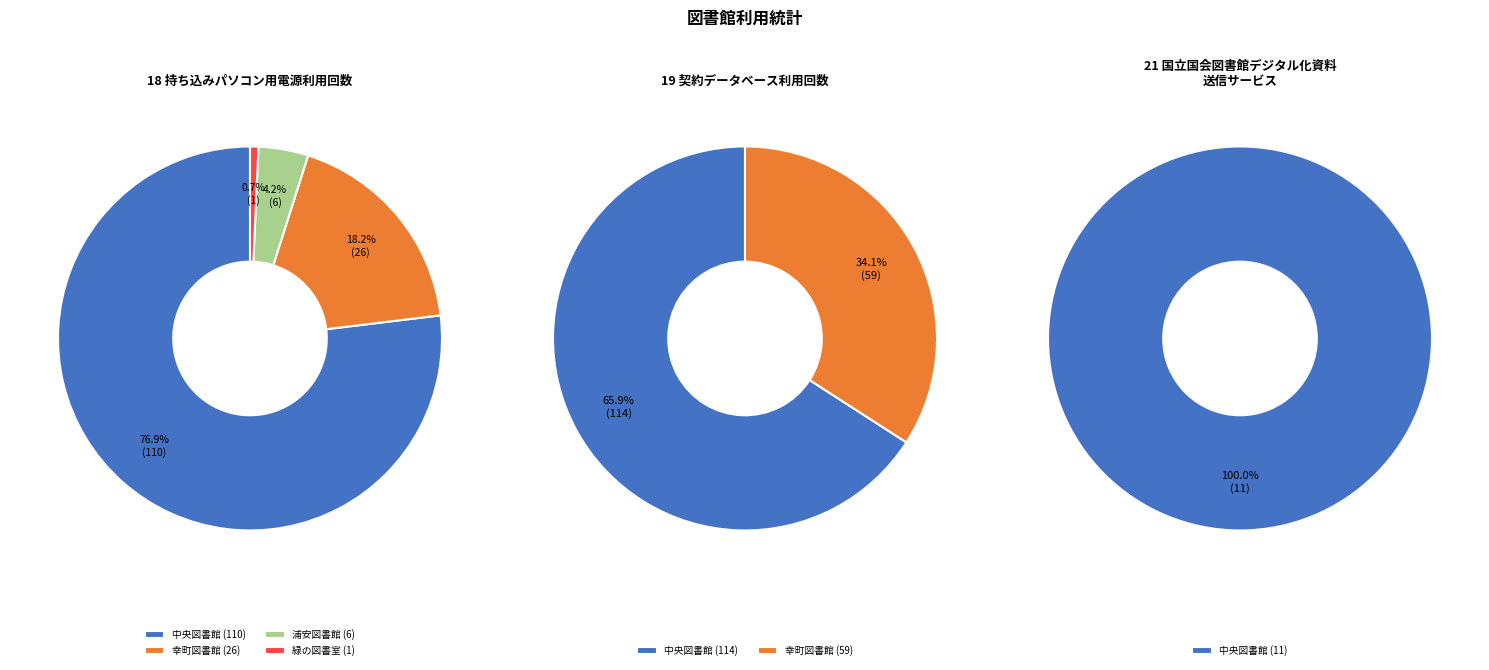

Between 浦安図書館 and 幸町図書館, which is larger?

幸町図書館